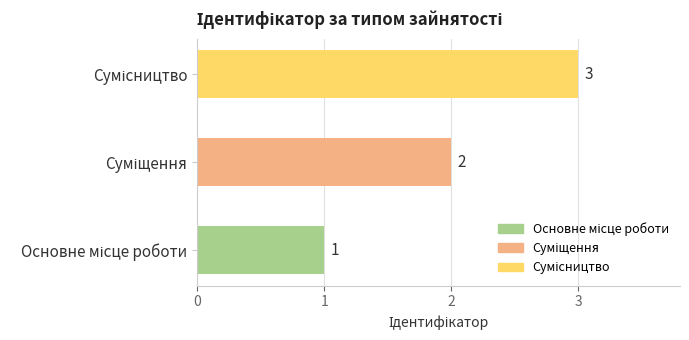

How many values are between 1 and 3?

3